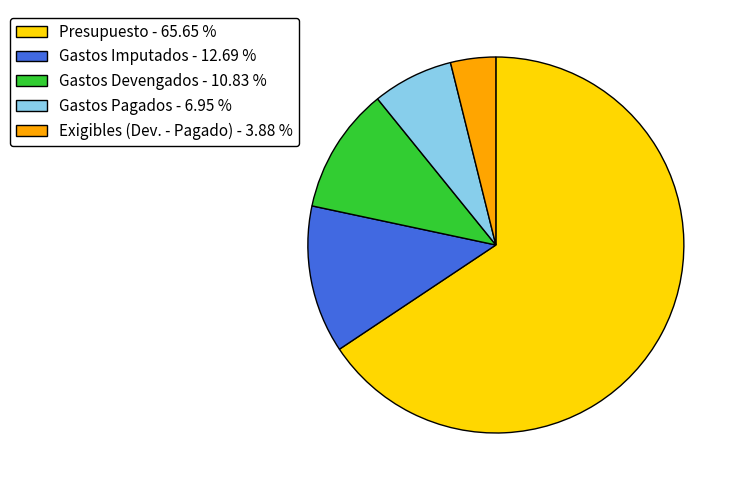

Rank the categories by value from highest to lowest.

Presupuesto, Gastos Imputados, Gastos Devengados, Gastos Pagados, Exigibles (Dev. - Pagado)